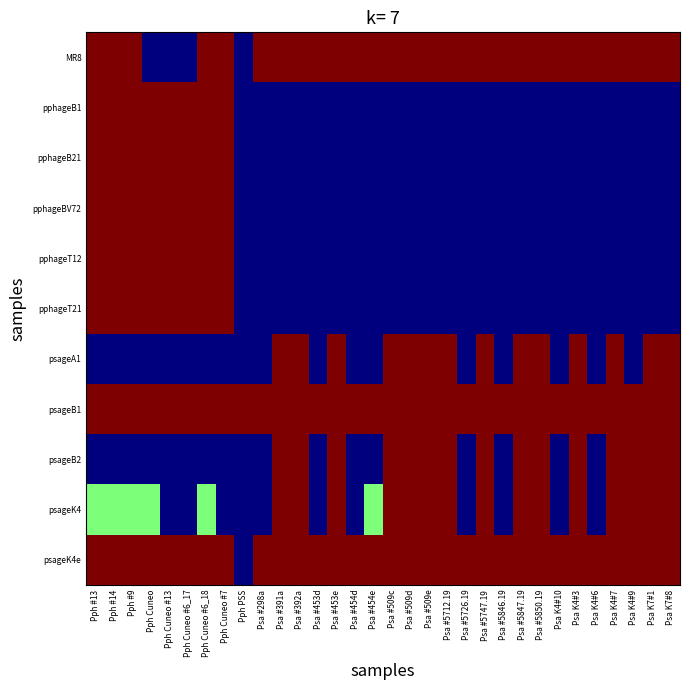

Reading left to right, list all the values displayed in this chart.

MR8: Pph #13=2	Pph #14=2	Pph #9=2	Pph Cuneo=0	Pph Cuneo #13=0	Pph Cuneo #6_17=0	Pph Cuneo #6_18=2	Pph Cuneo #7=2	Pph PSS=0	Psa #298a=2	Psa #391a=2	Psa #392a=2	Psa #453d=2	Psa #453e=2	Psa #454d=2	Psa #454e=2	Psa #509c=2	Psa #509d=2	Psa #509e=2	Psa #5712.19=2	Psa #5726.19=2	Psa #5747.19=2	Psa #5846.19=2	Psa #5847.19=2	Psa #5850.19=2	Psa K4#10=2	Psa K4#3=2	Psa K4#6=2	Psa K4#7=2	Psa K4#9=2	Psa K7#1=2	Psa K7#8=2
pphageB1: Pph #13=2	Pph #14=2	Pph #9=2	Pph Cuneo=2	Pph Cuneo #13=2	Pph Cuneo #6_17=2	Pph Cuneo #6_18=2	Pph Cuneo #7=2	Pph PSS=0	Psa #298a=0	Psa #391a=0	Psa #392a=0	Psa #453d=0	Psa #453e=0	Psa #454d=0	Psa #454e=0	Psa #509c=0	Psa #509d=0	Psa #509e=0	Psa #5712.19=0	Psa #5726.19=0	Psa #5747.19=0	Psa #5846.19=0	Psa #5847.19=0	Psa #5850.19=0	Psa K4#10=0	Psa K4#3=0	Psa K4#6=0	Psa K4#7=0	Psa K4#9=0	Psa K7#1=0	Psa K7#8=0
pphageB21: Pph #13=2	Pph #14=2	Pph #9=2	Pph Cuneo=2	Pph Cuneo #13=2	Pph Cuneo #6_17=2	Pph Cuneo #6_18=2	Pph Cuneo #7=2	Pph PSS=0	Psa #298a=0	Psa #391a=0	Psa #392a=0	Psa #453d=0	Psa #453e=0	Psa #454d=0	Psa #454e=0	Psa #509c=0	Psa #509d=0	Psa #509e=0	Psa #5712.19=0	Psa #5726.19=0	Psa #5747.19=0	Psa #5846.19=0	Psa #5847.19=0	Psa #5850.19=0	Psa K4#10=0	Psa K4#3=0	Psa K4#6=0	Psa K4#7=0	Psa K4#9=0	Psa K7#1=0	Psa K7#8=0
pphageBV72: Pph #13=2	Pph #14=2	Pph #9=2	Pph Cuneo=2	Pph Cuneo #13=2	Pph Cuneo #6_17=2	Pph Cuneo #6_18=2	Pph Cuneo #7=2	Pph PSS=0	Psa #298a=0	Psa #391a=0	Psa #392a=0	Psa #453d=0	Psa #453e=0	Psa #454d=0	Psa #454e=0	Psa #509c=0	Psa #509d=0	Psa #509e=0	Psa #5712.19=0	Psa #5726.19=0	Psa #5747.19=0	Psa #5846.19=0	Psa #5847.19=0	Psa #5850.19=0	Psa K4#10=0	Psa K4#3=0	Psa K4#6=0	Psa K4#7=0	Psa K4#9=0	Psa K7#1=0	Psa K7#8=0
pphageT12: Pph #13=2	Pph #14=2	Pph #9=2	Pph Cuneo=2	Pph Cuneo #13=2	Pph Cuneo #6_17=2	Pph Cuneo #6_18=2	Pph Cuneo #7=2	Pph PSS=0	Psa #298a=0	Psa #391a=0	Psa #392a=0	Psa #453d=0	Psa #453e=0	Psa #454d=0	Psa #454e=0	Psa #509c=0	Psa #509d=0	Psa #509e=0	Psa #5712.19=0	Psa #5726.19=0	Psa #5747.19=0	Psa #5846.19=0	Psa #5847.19=0	Psa #5850.19=0	Psa K4#10=0	Psa K4#3=0	Psa K4#6=0	Psa K4#7=0	Psa K4#9=0	Psa K7#1=0	Psa K7#8=0
pphageT21: Pph #13=2	Pph #14=2	Pph #9=2	Pph Cuneo=2	Pph Cuneo #13=2	Pph Cuneo #6_17=2	Pph Cuneo #6_18=2	Pph Cuneo #7=2	Pph PSS=0	Psa #298a=0	Psa #391a=0	Psa #392a=0	Psa #453d=0	Psa #453e=0	Psa #454d=0	Psa #454e=0	Psa #509c=0	Psa #509d=0	Psa #509e=0	Psa #5712.19=0	Psa #5726.19=0	Psa #5747.19=0	Psa #5846.19=0	Psa #5847.19=0	Psa #5850.19=0	Psa K4#10=0	Psa K4#3=0	Psa K4#6=0	Psa K4#7=0	Psa K4#9=0	Psa K7#1=0	Psa K7#8=0
psageA1: Pph #13=0	Pph #14=0	Pph #9=0	Pph Cuneo=0	Pph Cuneo #13=0	Pph Cuneo #6_17=0	Pph Cuneo #6_18=0	Pph Cuneo #7=0	Pph PSS=0	Psa #298a=0	Psa #391a=2	Psa #392a=2	Psa #453d=0	Psa #453e=2	Psa #454d=0	Psa #454e=0	Psa #509c=2	Psa #509d=2	Psa #509e=2	Psa #5712.19=2	Psa #5726.19=0	Psa #5747.19=2	Psa #5846.19=0	Psa #5847.19=2	Psa #5850.19=2	Psa K4#10=0	Psa K4#3=2	Psa K4#6=0	Psa K4#7=2	Psa K4#9=0	Psa K7#1=2	Psa K7#8=2
psageB1: Pph #13=2	Pph #14=2	Pph #9=2	Pph Cuneo=2	Pph Cuneo #13=2	Pph Cuneo #6_17=2	Pph Cuneo #6_18=2	Pph Cuneo #7=2	Pph PSS=2	Psa #298a=2	Psa #391a=2	Psa #392a=2	Psa #453d=2	Psa #453e=2	Psa #454d=2	Psa #454e=2	Psa #509c=2	Psa #509d=2	Psa #509e=2	Psa #5712.19=2	Psa #5726.19=2	Psa #5747.19=2	Psa #5846.19=2	Psa #5847.19=2	Psa #5850.19=2	Psa K4#10=2	Psa K4#3=2	Psa K4#6=2	Psa K4#7=2	Psa K4#9=2	Psa K7#1=2	Psa K7#8=2
psageB2: Pph #13=0	Pph #14=0	Pph #9=0	Pph Cuneo=0	Pph Cuneo #13=0	Pph Cuneo #6_17=0	Pph Cuneo #6_18=0	Pph Cuneo #7=0	Pph PSS=0	Psa #298a=0	Psa #391a=2	Psa #392a=2	Psa #453d=0	Psa #453e=2	Psa #454d=0	Psa #454e=0	Psa #509c=2	Psa #509d=2	Psa #509e=2	Psa #5712.19=2	Psa #5726.19=0	Psa #5747.19=2	Psa #5846.19=0	Psa #5847.19=2	Psa #5850.19=2	Psa K4#10=0	Psa K4#3=2	Psa K4#6=0	Psa K4#7=2	Psa K4#9=2	Psa K7#1=2	Psa K7#8=2
psageK4: Pph #13=1	Pph #14=1	Pph #9=1	Pph Cuneo=1	Pph Cuneo #13=0	Pph Cuneo #6_17=0	Pph Cuneo #6_18=1	Pph Cuneo #7=0	Pph PSS=0	Psa #298a=0	Psa #391a=2	Psa #392a=2	Psa #453d=0	Psa #453e=2	Psa #454d=0	Psa #454e=1	Psa #509c=2	Psa #509d=2	Psa #509e=2	Psa #5712.19=2	Psa #5726.19=0	Psa #5747.19=2	Psa #5846.19=0	Psa #5847.19=2	Psa #5850.19=2	Psa K4#10=0	Psa K4#3=2	Psa K4#6=0	Psa K4#7=2	Psa K4#9=2	Psa K7#1=2	Psa K7#8=2
psageK4e: Pph #13=2	Pph #14=2	Pph #9=2	Pph Cuneo=2	Pph Cuneo #13=2	Pph Cuneo #6_17=2	Pph Cuneo #6_18=2	Pph Cuneo #7=2	Pph PSS=0	Psa #298a=2	Psa #391a=2	Psa #392a=2	Psa #453d=2	Psa #453e=2	Psa #454d=2	Psa #454e=2	Psa #509c=2	Psa #509d=2	Psa #509e=2	Psa #5712.19=2	Psa #5726.19=2	Psa #5747.19=2	Psa #5846.19=2	Psa #5847.19=2	Psa #5850.19=2	Psa K4#10=2	Psa K4#3=2	Psa K4#6=2	Psa K4#7=2	Psa K4#9=2	Psa K7#1=2	Psa K7#8=2